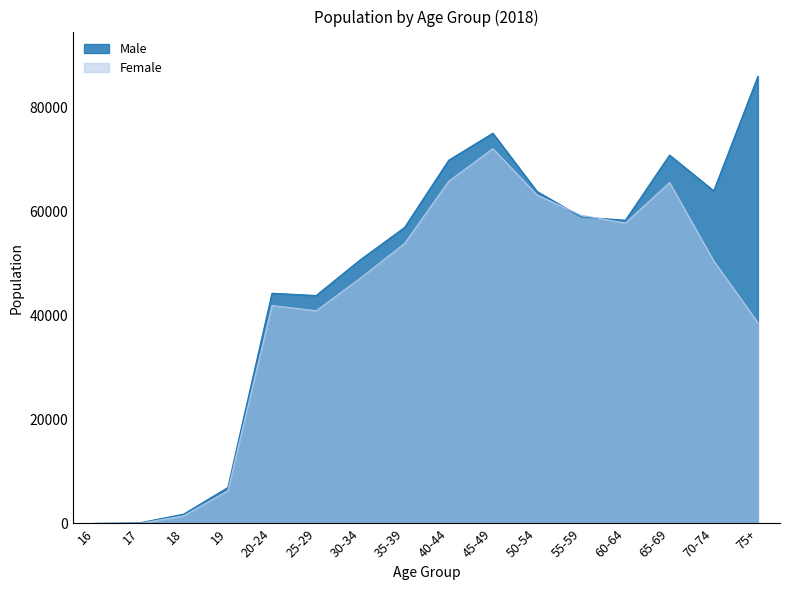

At which label does Male reach its peak?

75+